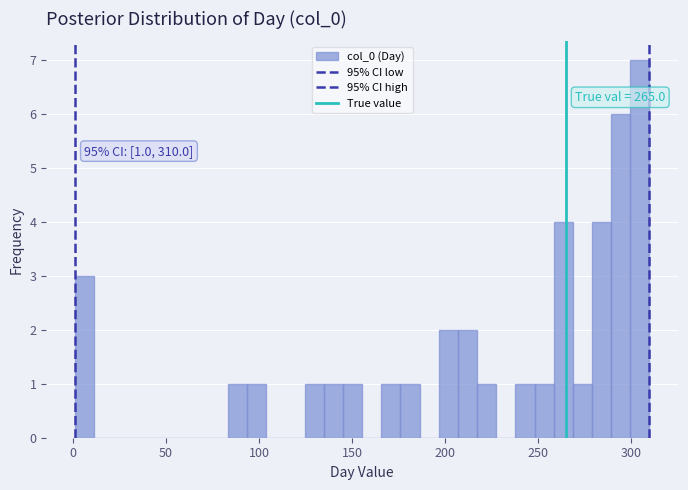

Read against the x-axis, roughly where is the centre of the tallest bar?

305